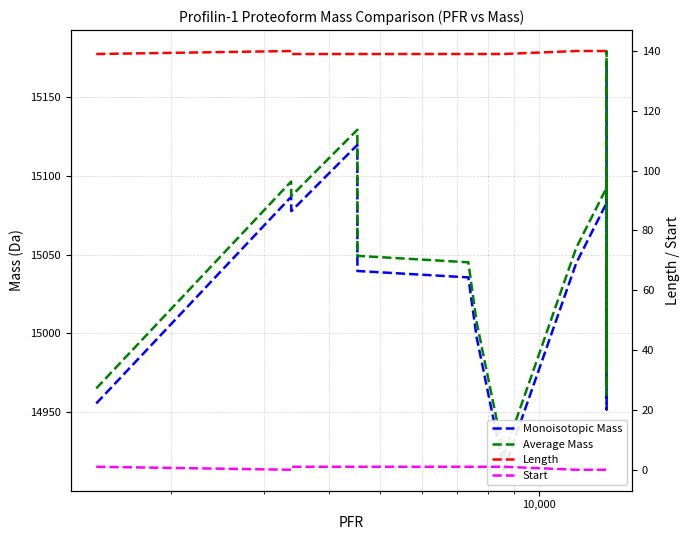

In Average Mass, how many points are lower than both neighbors (excluding endpoints)?

4